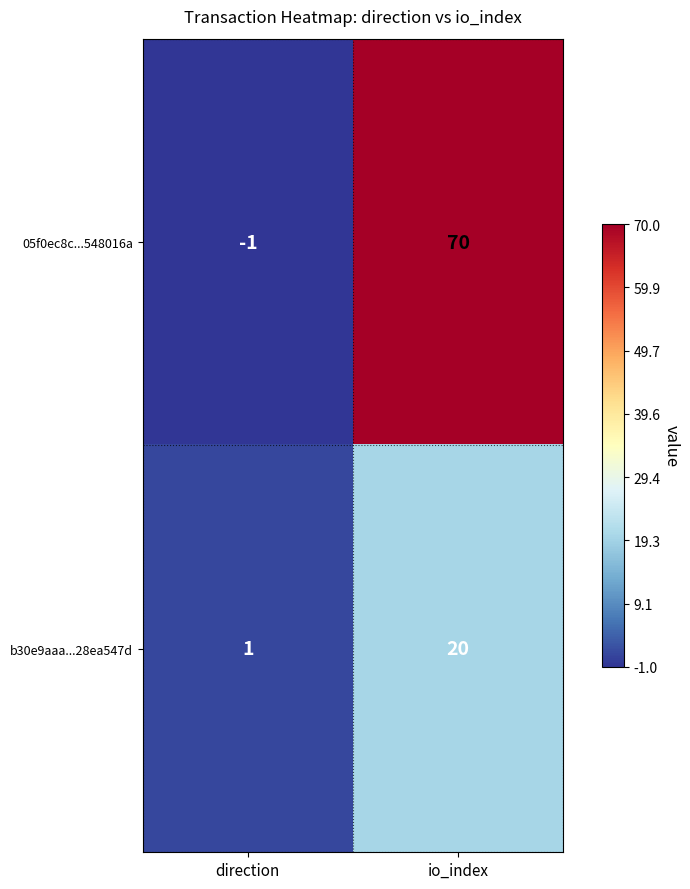

How many values in 05f0ec8c...548016a are below zero?

1